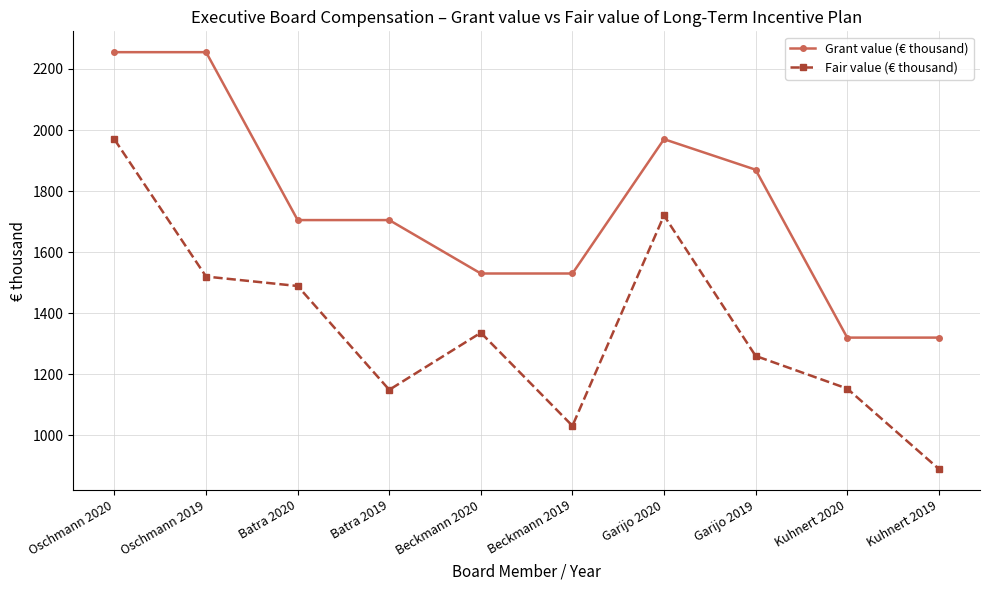

Which series changed the most between Oschmann 2019 and Garijo 2019?

Grant value (€ thousand)